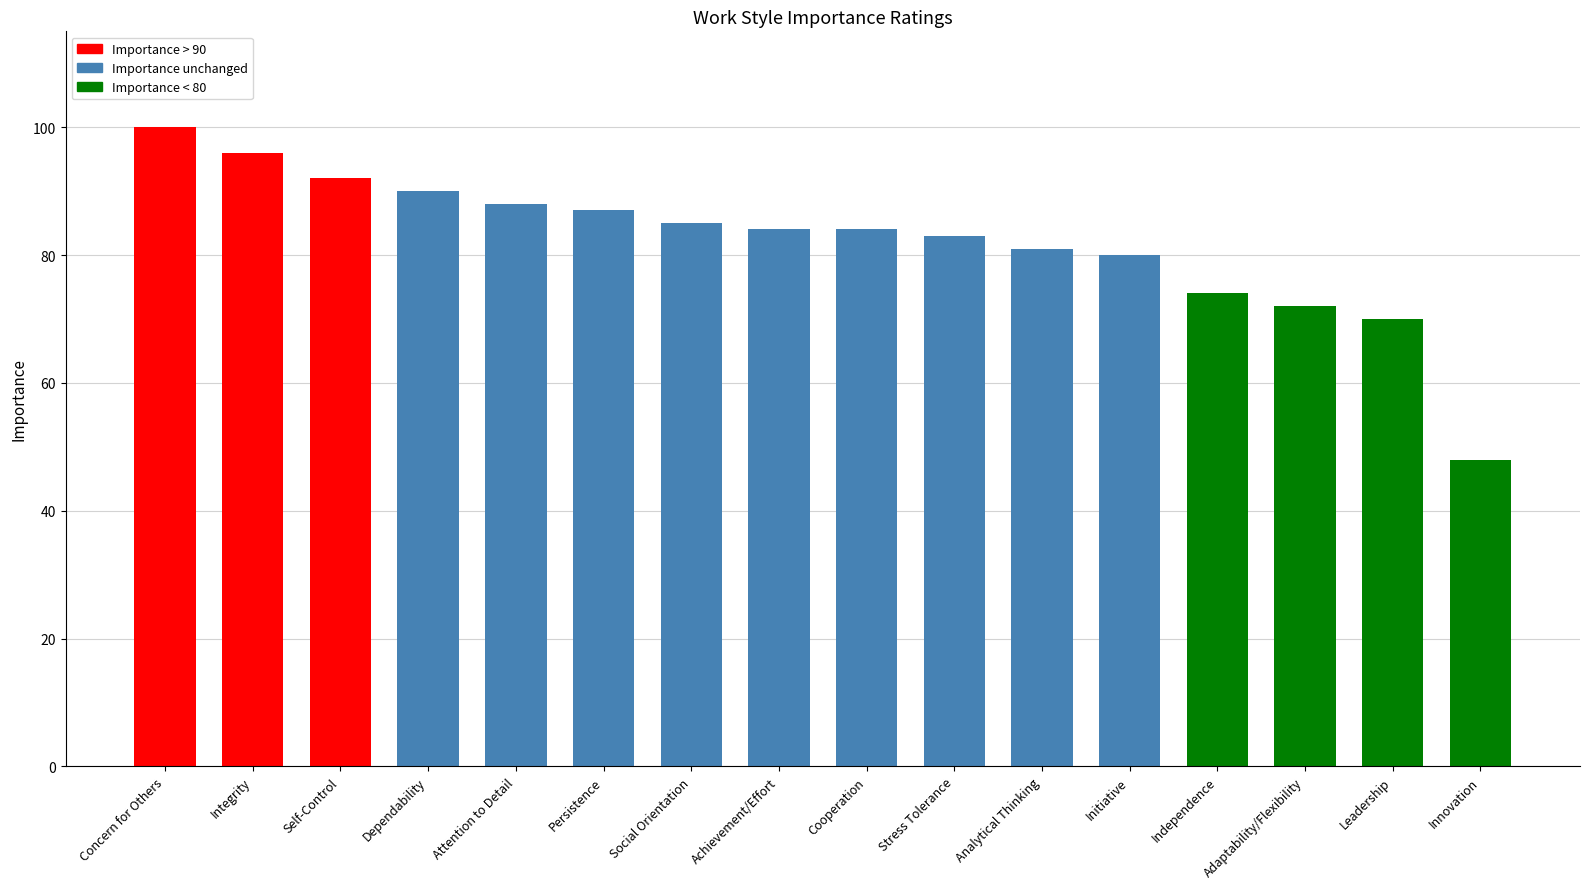

What is the maximum value shown in the chart?

100